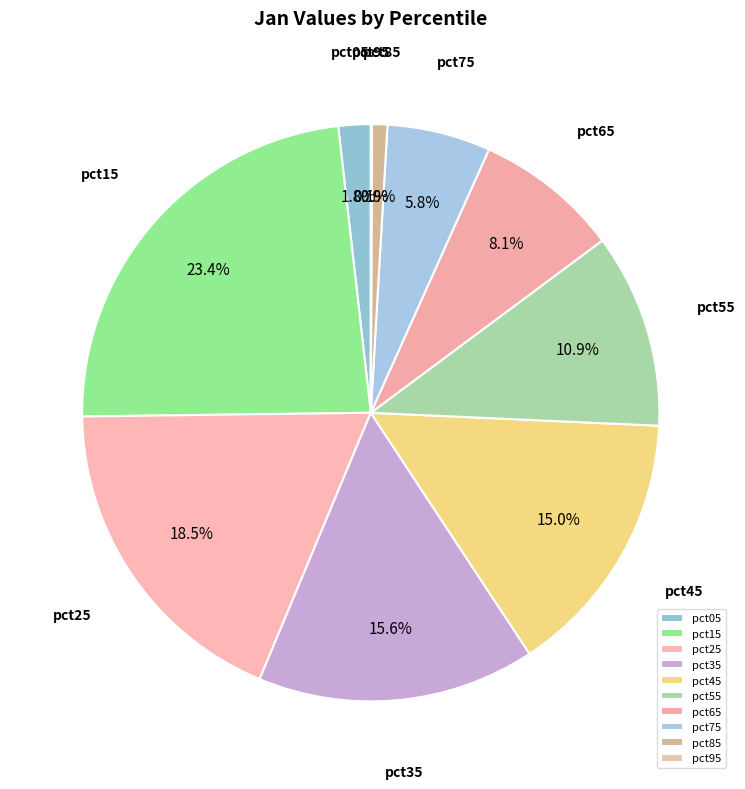

Is it true that pct25 is 9% of the pie?

False